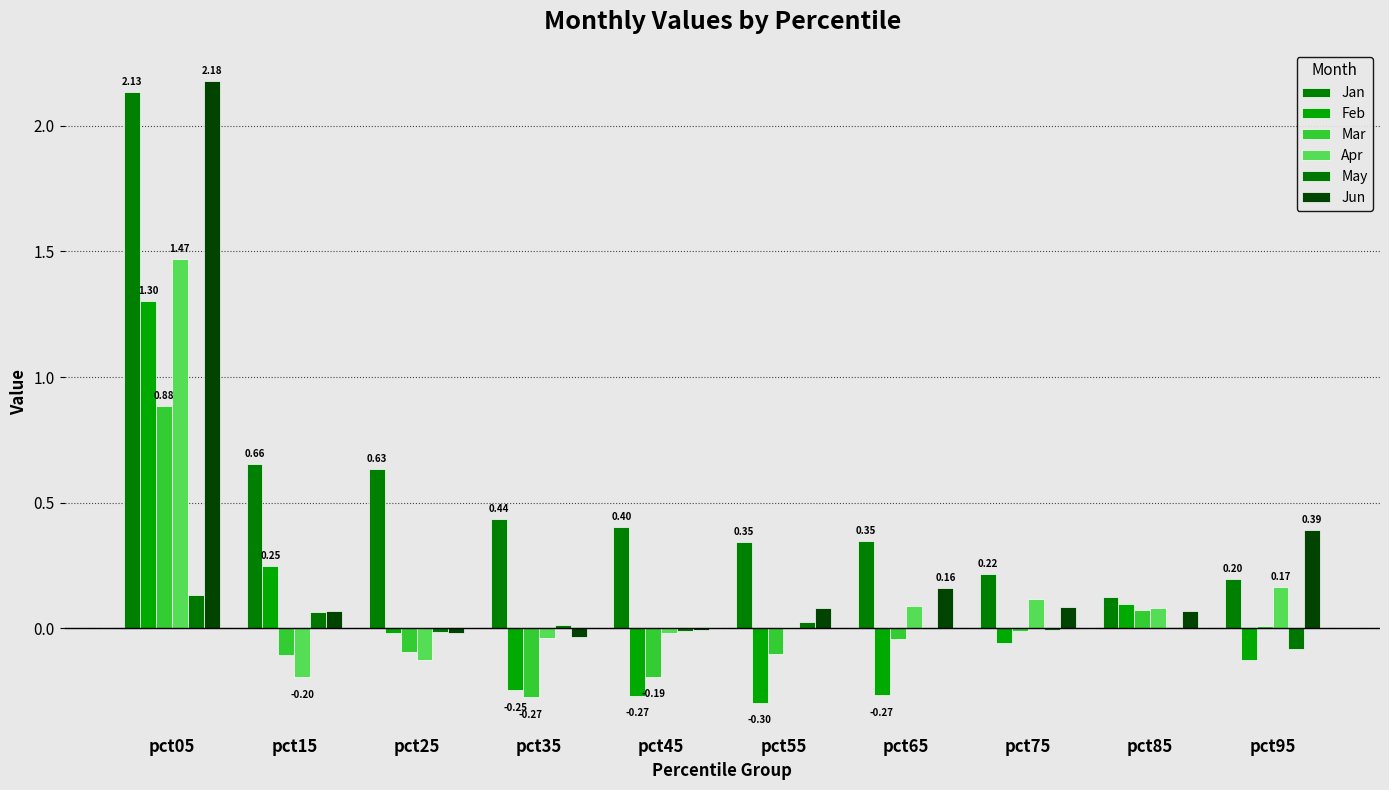

Are the bars grouped side by side (vs. stacked)?

Yes